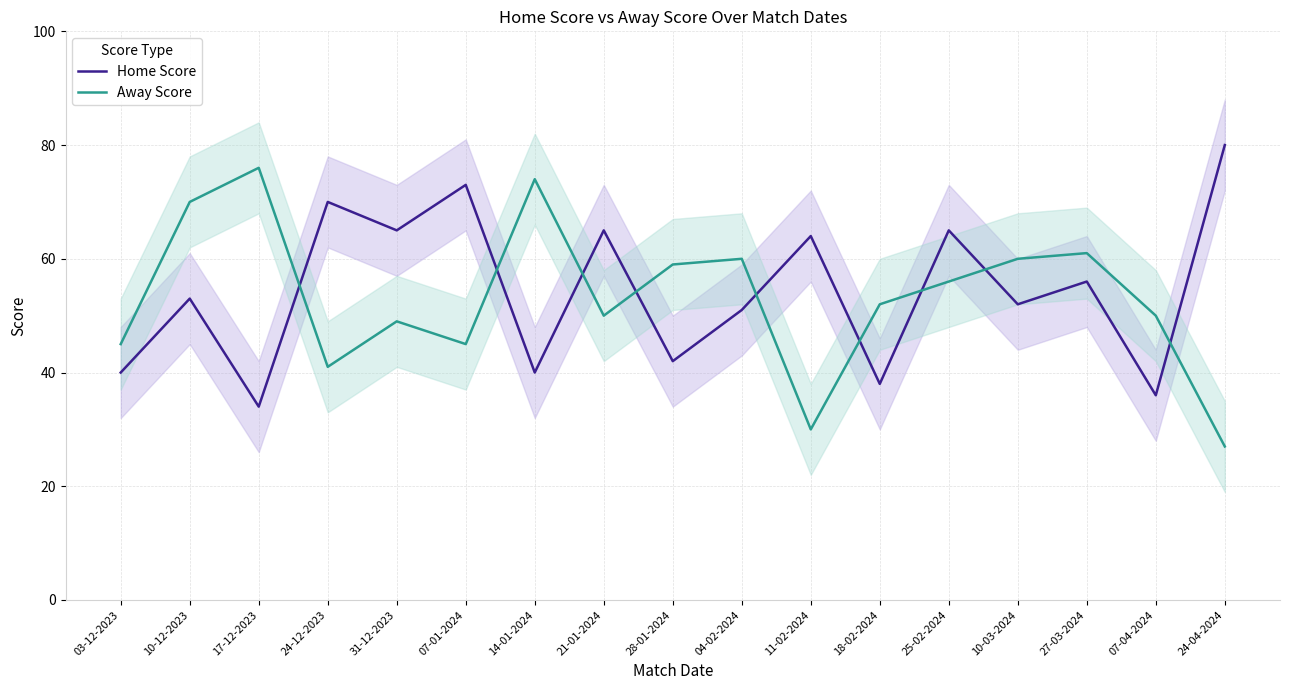

List the labels in order of Away Score value, smallest first.

24-04-2024, 11-02-2024, 24-12-2023, 03-12-2023, 07-01-2024, 31-12-2023, 21-01-2024, 07-04-2024, 18-02-2024, 25-02-2024, 28-01-2024, 04-02-2024, 10-03-2024, 27-03-2024, 10-12-2023, 14-01-2024, 17-12-2023